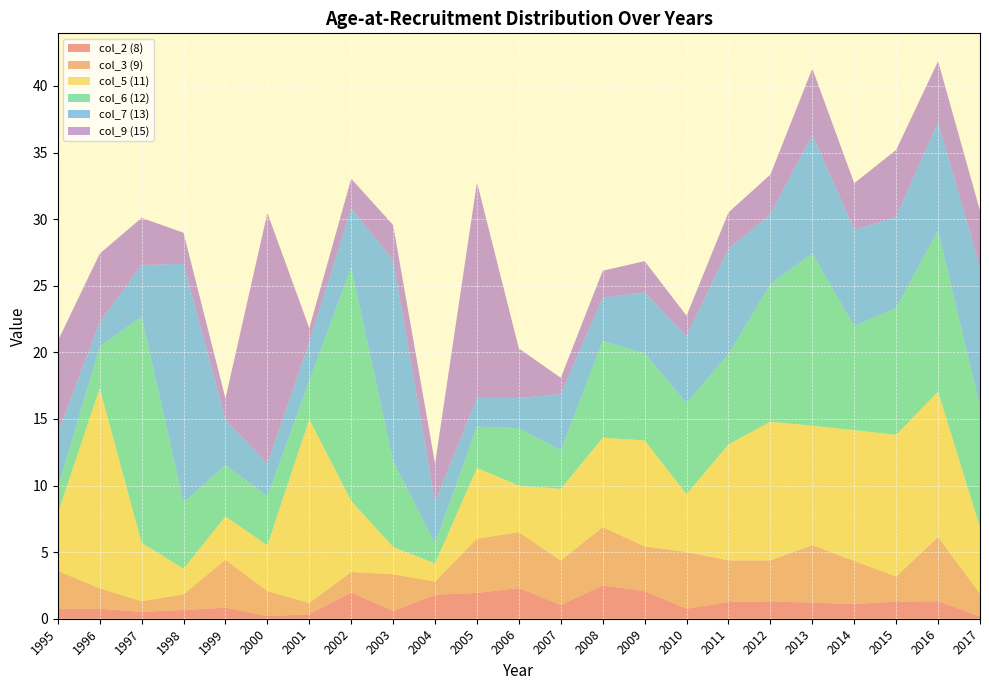

Reading right to left, transcribe all the data shown in this chart.

col_2 (8): 0.2	1.3	1.3	1.1	1.2	1.3	1.3	0.8	2.1	2.5	1.0	2.3	1.9	1.8	0.6	2.0	0.3	0.2	0.8	0.7	0.5	0.8	0.7
col_3 (9): 1.7	4.8	1.9	3.2	4.3	3.1	3.1	4.3	3.4	4.4	3.3	4.2	4.1	1.0	2.8	1.5	0.8	1.9	3.6	1.2	0.8	1.5	2.9
col_5 (11): 5.0	10.9	10.6	9.8	9.0	10.4	8.7	4.3	8.0	6.7	5.4	3.5	5.3	1.4	2.0	5.3	13.8	3.4	3.3	1.9	4.4	15.0	4.3
col_6 (12): 9.1	12.1	9.5	7.8	12.9	10.3	6.8	6.8	6.5	7.3	2.9	4.3	3.1	1.5	6.5	17.5	2.9	3.7	3.9	5.0	17.0	3.1	1.9
col_7 (13): 10.5	8.1	6.8	7.2	8.9	5.2	7.9	5.0	4.6	3.2	4.2	2.3	2.1	3.1	15.1	4.4	2.9	2.5	3.4	17.9	3.9	1.8	4.2
col_9 (15): 4.2	4.6	5.0	3.5	5.0	3.0	2.7	1.5	2.3	2.0	1.2	3.7	16.2	2.9	2.6	2.2	1.1	18.8	1.6	2.3	3.5	5.1	6.9